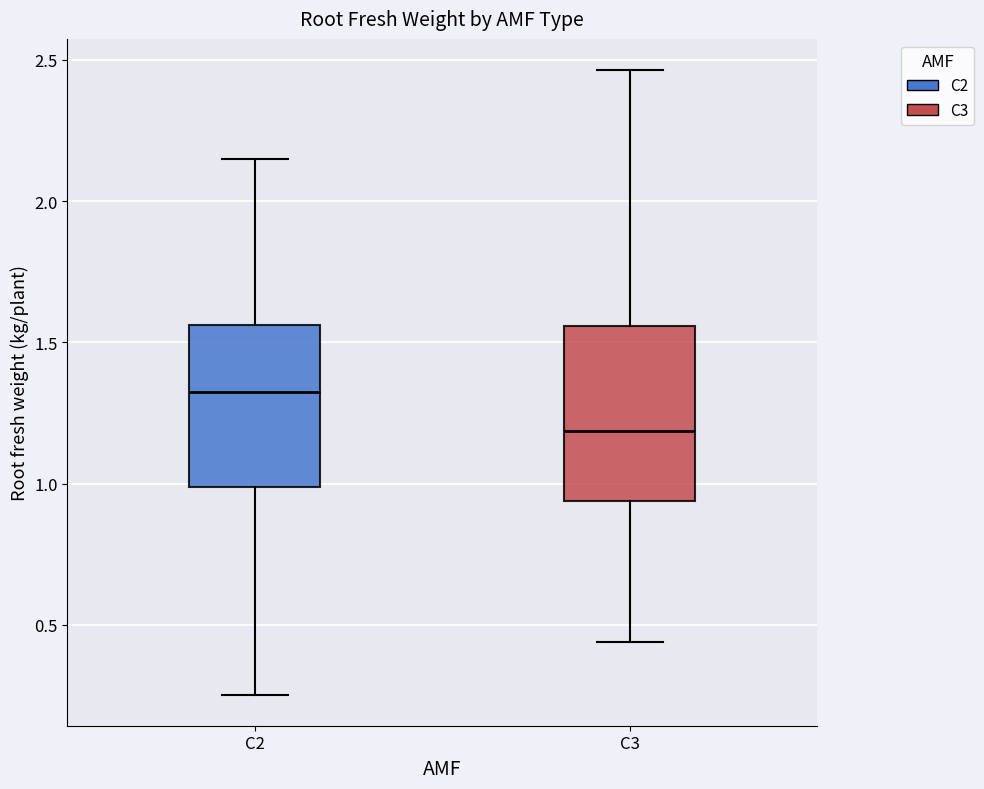

Which box has the lowest median line?

C3